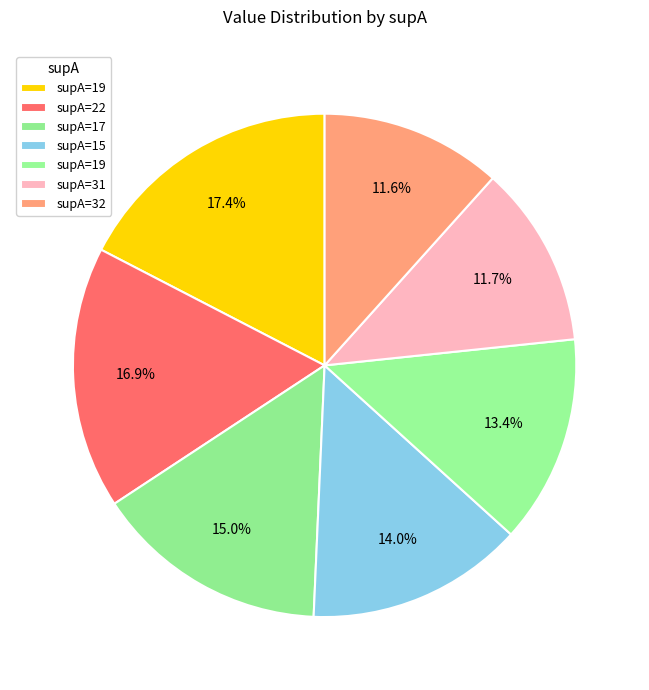

How many segments does this pie chart have?

7